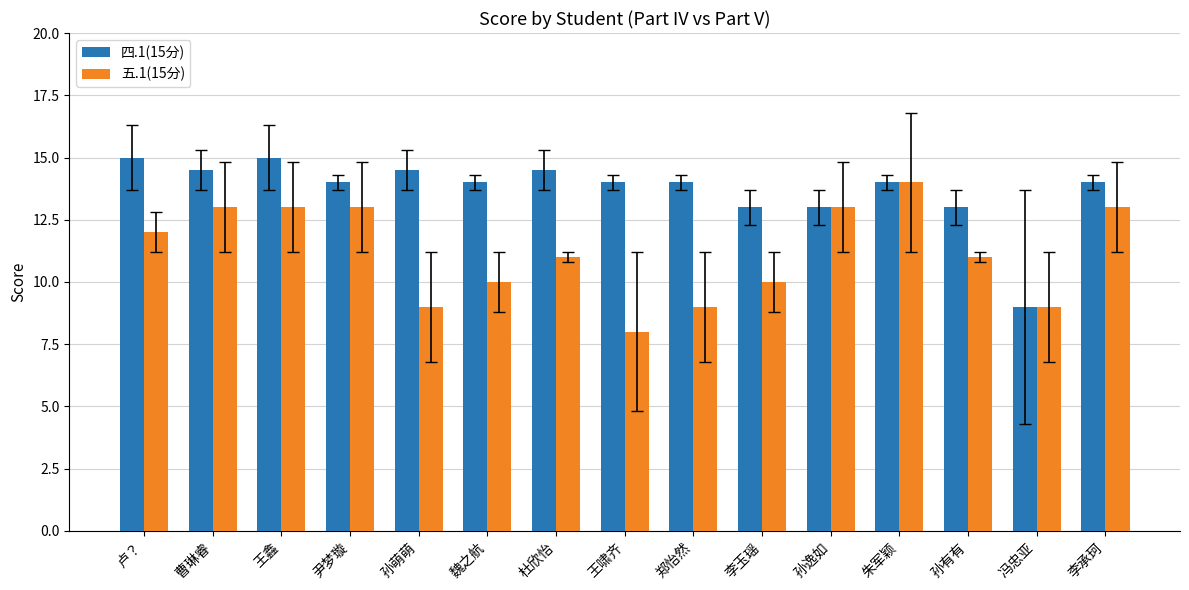

Is it true that 四.1(15分) equals 14.5 at 曹琳睿?

True